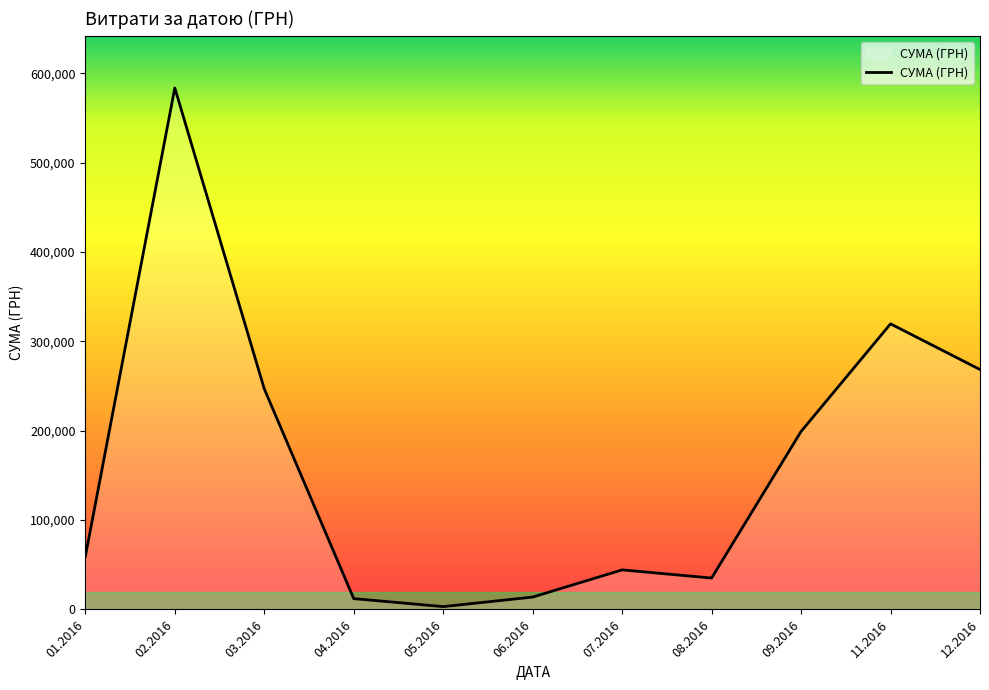

What is the greatest value displayed?

583556.1